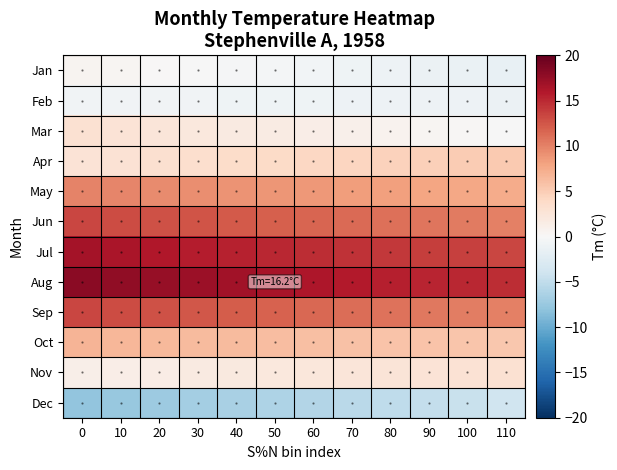

Reading left to right, transcribe all the data shown in this chart.

Jan: 0=0.5	10=0.3	20=0.1	30=-0.0	40=-0.2	50=-0.4	60=-0.6	70=-0.8	80=-1.0	90=-1.2	100=-1.3	110=-1.5
Feb: 0=-0.6	10=-0.7	20=-0.7	30=-0.8	40=-0.8	50=-0.9	60=-0.9	70=-0.9	80=-1.0	90=-1.0	100=-1.1	110=-1.1
Mar: 0=3.0	10=2.7	20=2.4	30=2.1	40=1.9	50=1.6	60=1.3	70=1.0	80=0.7	90=0.5	100=0.2	110=-0.1
Apr: 0=2.7	10=2.9	20=3.2	30=3.4	40=3.6	50=3.9	60=4.1	70=4.3	80=4.6	90=4.8	100=5.0	110=5.3
May: 0=9.9	10=9.7	20=9.5	30=9.3	40=9.0	50=8.8	60=8.6	70=8.4	80=8.2	90=7.9	100=7.7	110=7.5
Jun: 0=13.4	10=13.1	20=12.8	30=12.5	40=12.2	50=11.9	60=11.6	70=11.3	80=11.0	90=10.7	100=10.4	110=10.1
Jul: 0=16.6	10=16.3	20=16.0	30=15.7	40=15.4	50=15.1	60=14.8	70=14.5	80=14.2	90=13.9	100=13.6	110=13.3
Aug: 0=18.0	10=17.7	20=17.4	30=17.1	40=16.8	50=16.5	60=16.2	70=15.9	80=15.6	90=15.3	100=15.0	110=14.7
Sep: 0=13.3	10=13.0	20=12.7	30=12.4	40=12.1	50=11.8	60=11.5	70=11.2	80=10.9	90=10.6	100=10.3	110=10.0
Oct: 0=6.8	10=6.6	20=6.5	30=6.4	40=6.2	50=6.1	60=6.0	70=5.9	80=5.8	90=5.6	100=5.5	110=5.4
Nov: 0=1.2	10=1.4	20=1.6	30=1.7	40=1.9	50=2.0	60=2.2	70=2.4	80=2.5	90=2.7	100=2.8	110=3.0
Dec: 0=-7.9	10=-7.6	20=-7.2	30=-6.9	40=-6.5	50=-6.2	60=-5.8	70=-5.4	80=-5.1	90=-4.7	100=-4.4	110=-4.0